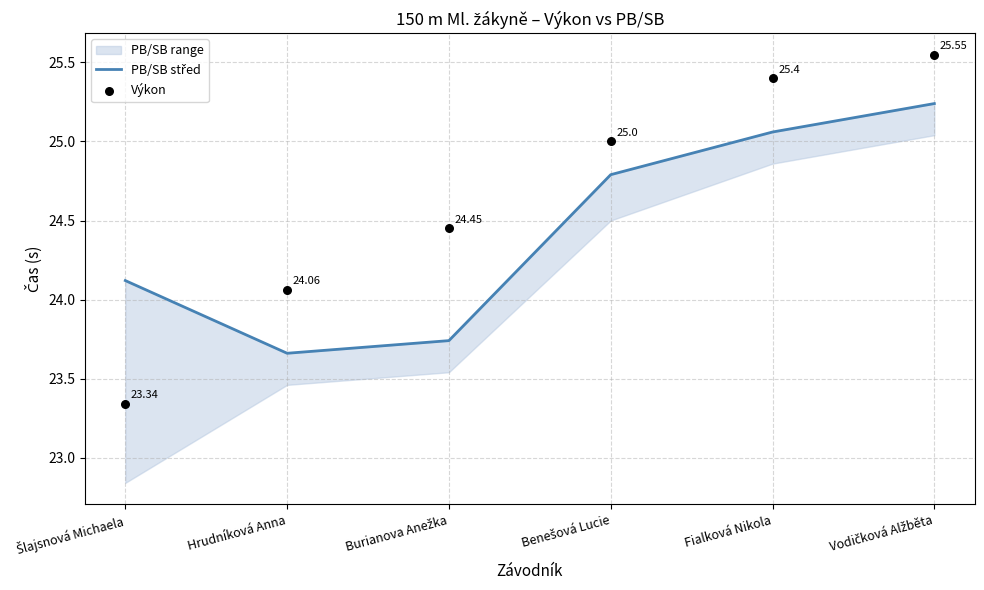

Which series has the largest total across all categories?

Výkon